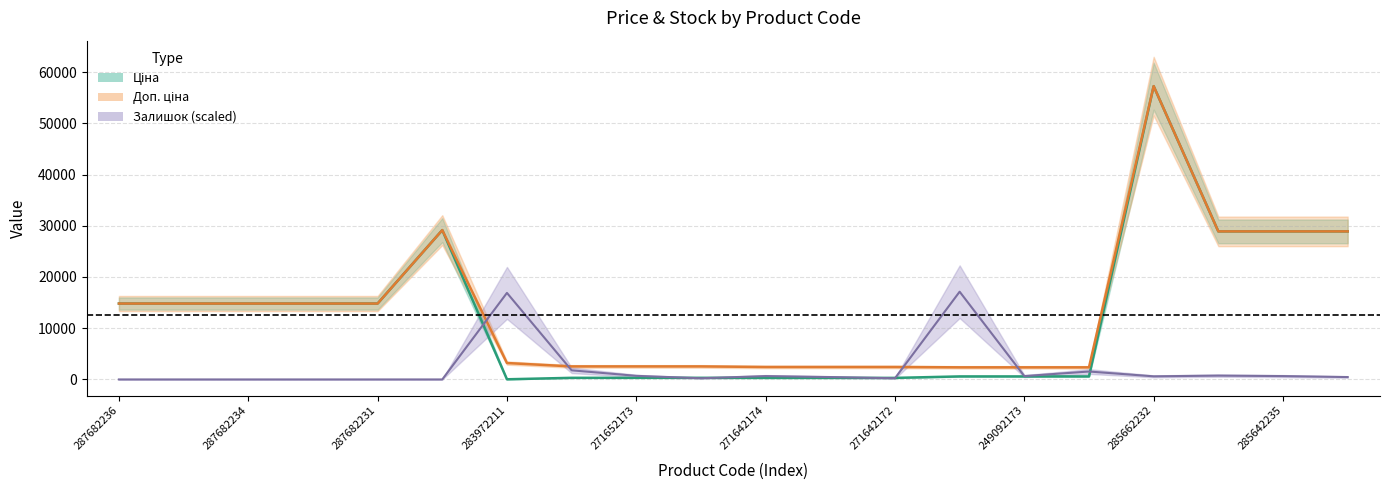

At which label does Ціна reach its minimum?

283972211